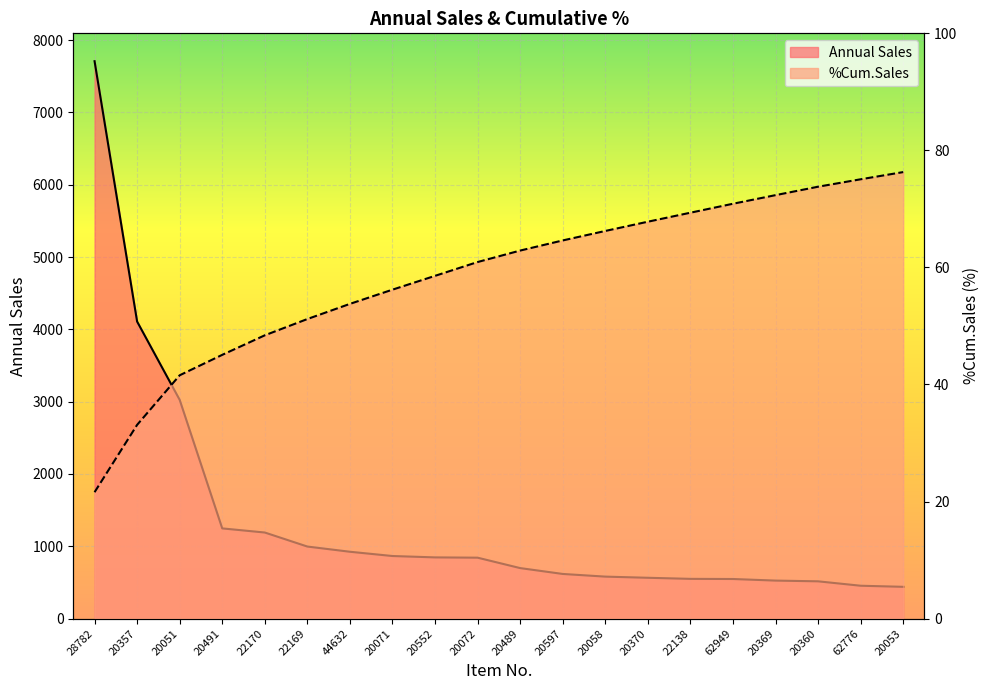

Which has a higher value, 22138 or 28782?

28782